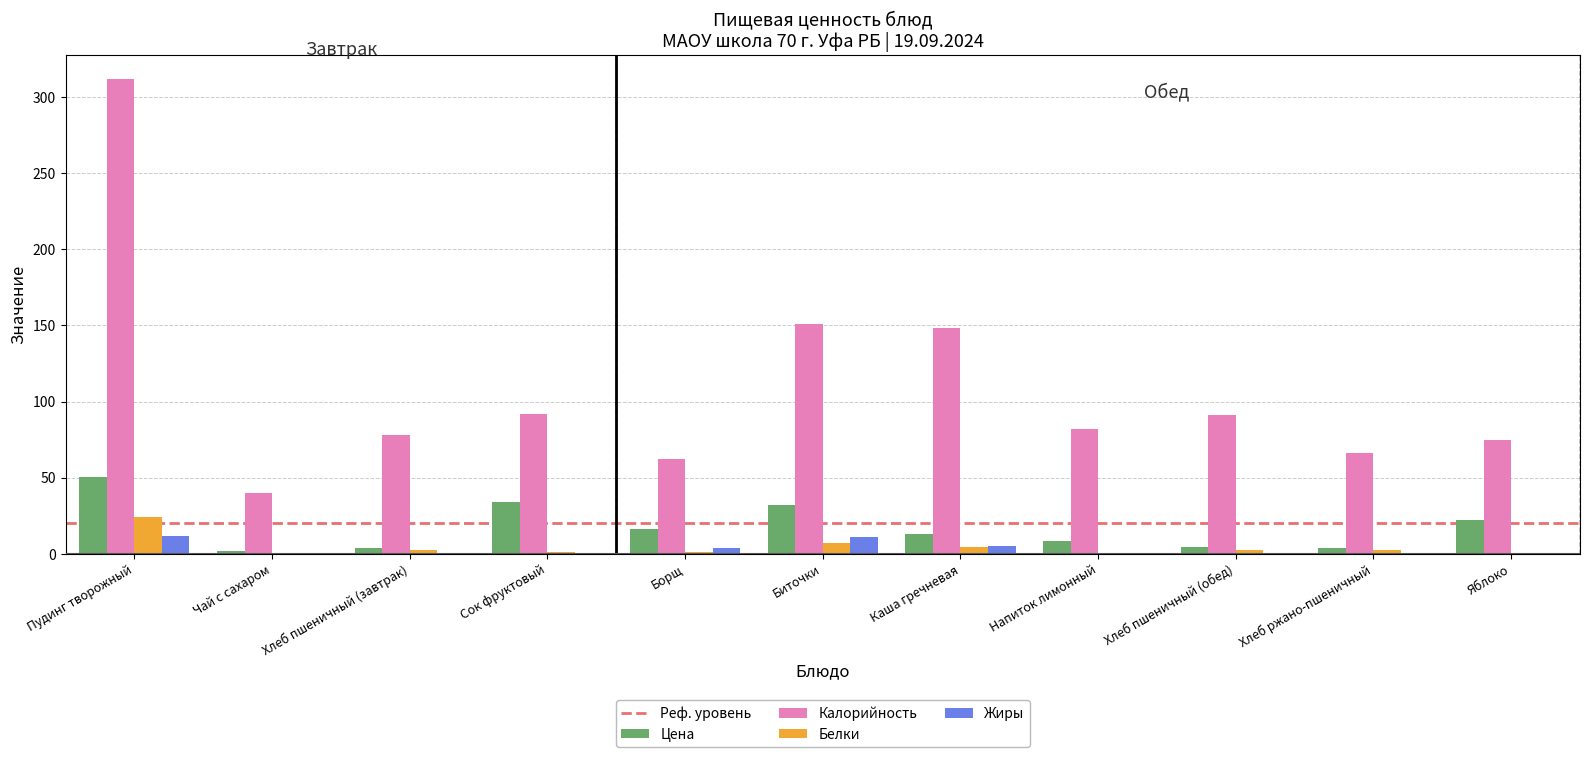

Read the Жиры value at Пудинг творожный.

11.5